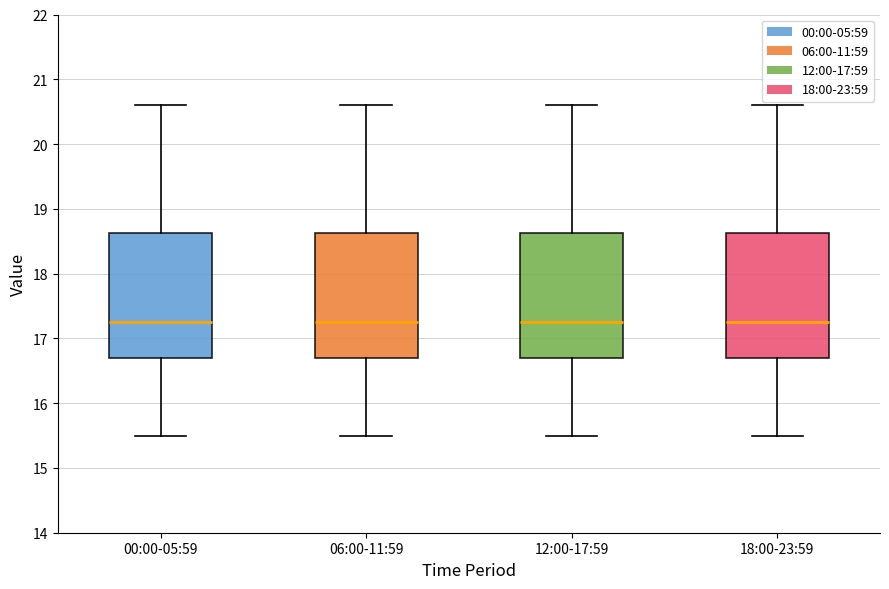

Reading left to right, read every box against the y-axis: the position of its median line, the range the box covers, and the ends of its whiskers. The values are not printed on the chart, so give them approximately, as read against the axis.

00:00-05:59: median 17.3, box 16.7 to 18.6, whiskers 15.5 to 20.6
06:00-11:59: median 17.3, box 16.7 to 18.6, whiskers 15.5 to 20.6
12:00-17:59: median 17.3, box 16.7 to 18.6, whiskers 15.5 to 20.6
18:00-23:59: median 17.3, box 16.7 to 18.6, whiskers 15.5 to 20.6